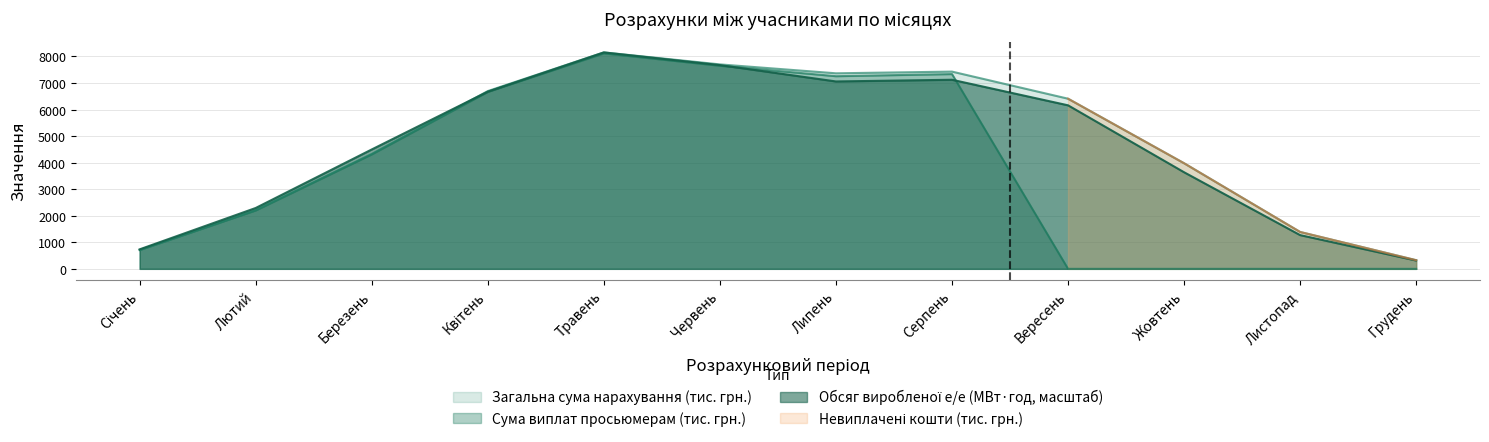

What is the label of the 6th point from the right?

Липень